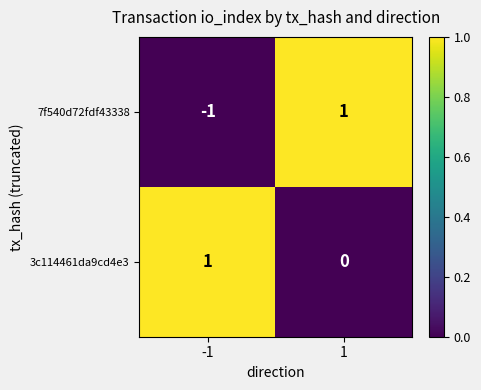

The value of 3c114461da9cd4e3 at 1 is 0. True or false?

True